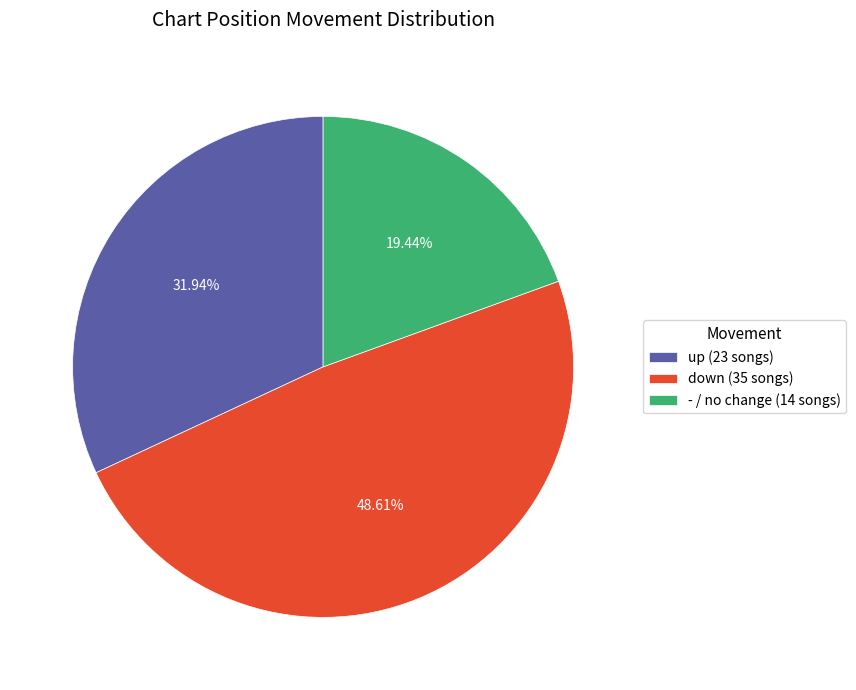

Is there a majority slice in this chart?

No